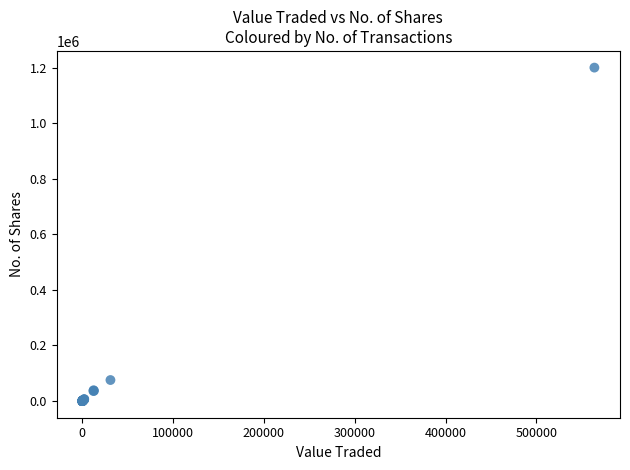

What Y value in the scatter plot is closest to 599932?

75643